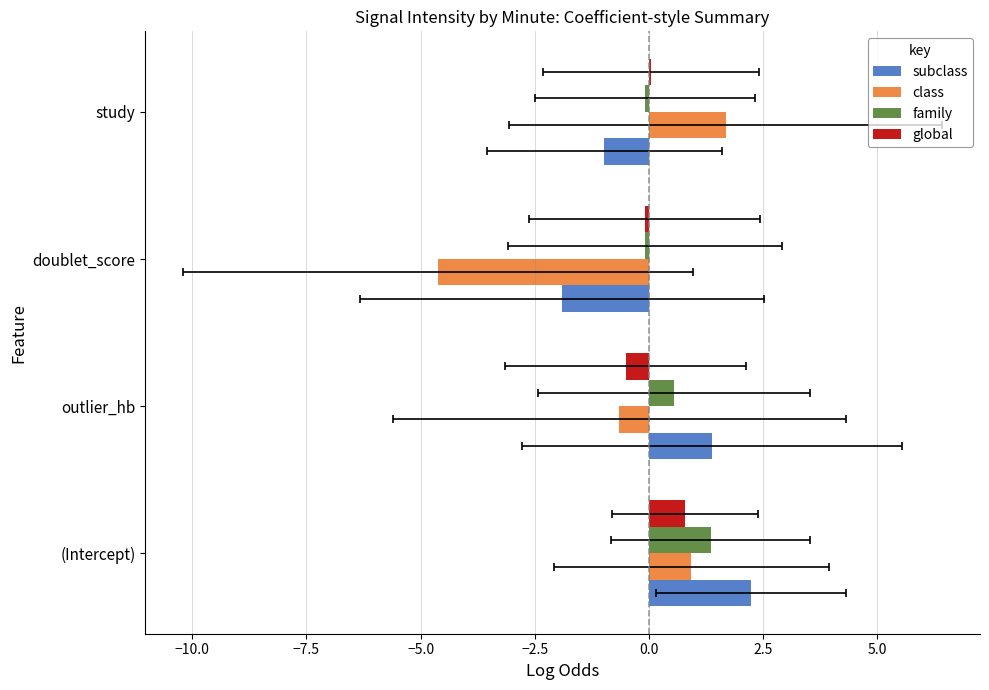

Reading left to right, list all the values displayed in this chart.

subclass: 2.2	1.4	-1.9	-1.0
class: 0.9	-0.7	-4.6	1.7
family: 1.3	0.5	-0.1	-0.1
global: 0.8	-0.5	-0.1	0.0